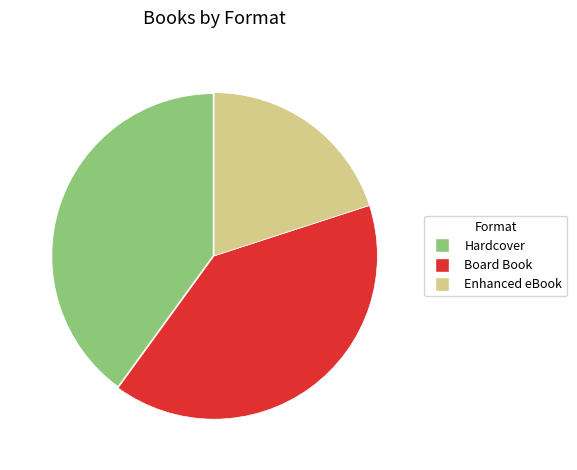

Does any single category account for the majority?

No